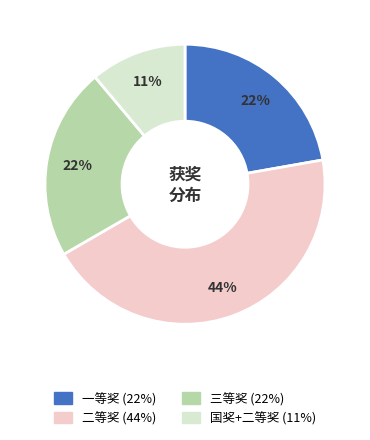

To the nearest percent, what percentage of the pie is 三等奖?

22%